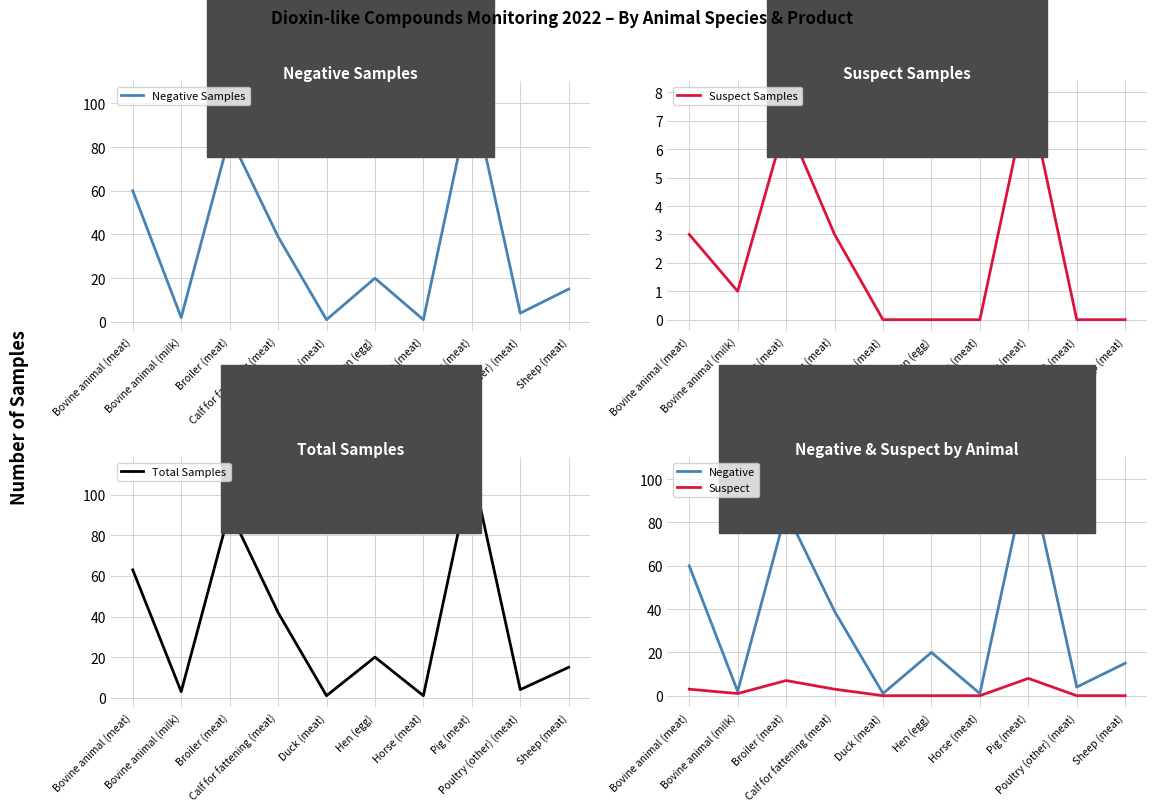

True or false: Negative Samples and Suspect cross at least once.

False